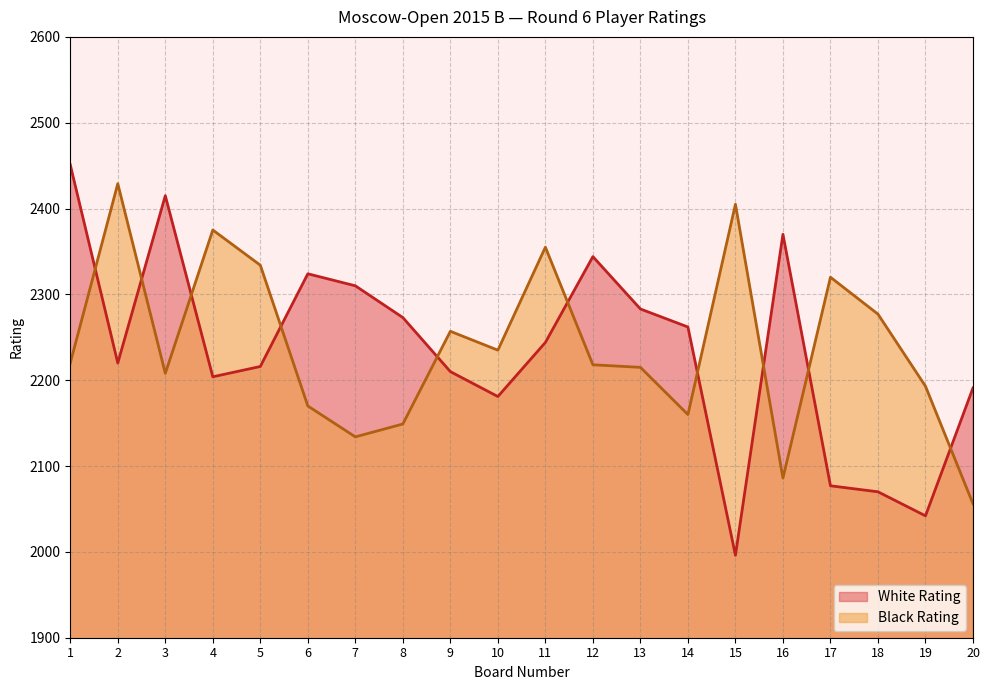

Which series has the widest spread of values?

White Rating